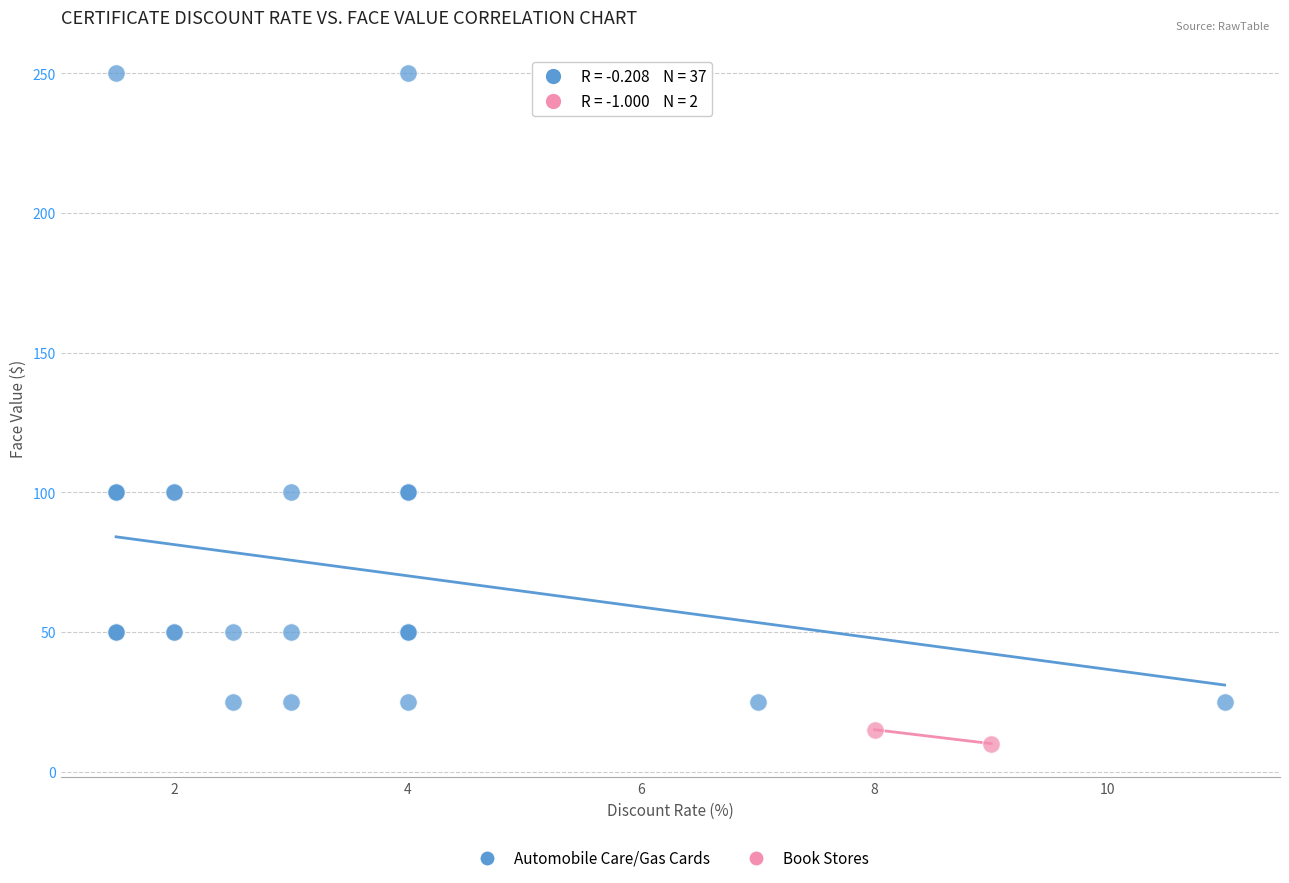

What are all the series names shown in the legend?

Automobile Care/Gas Cards, Book Stores